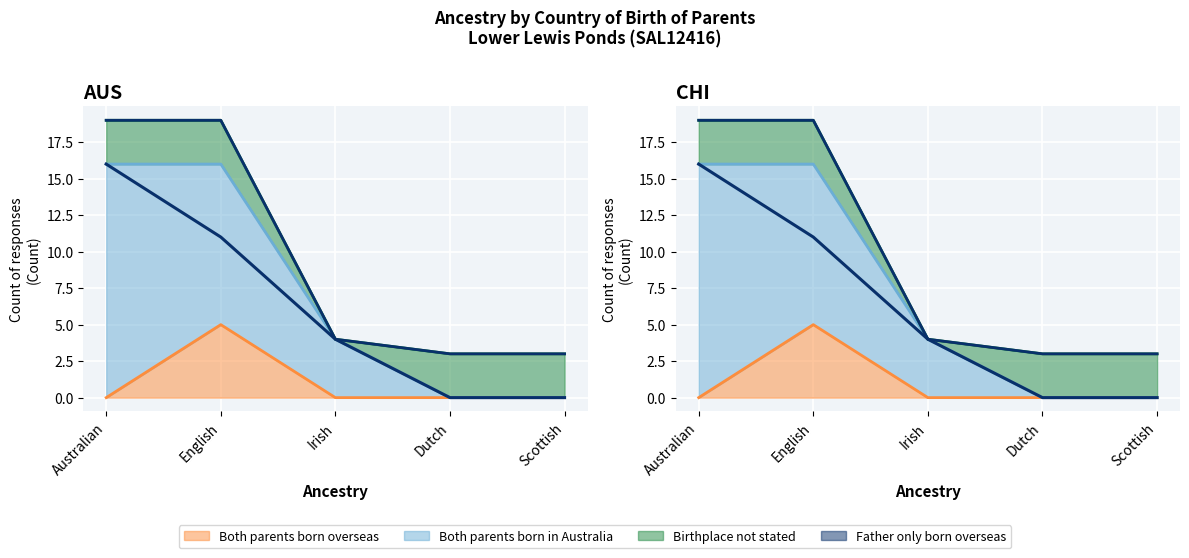

What position from the left is Dutch?

4